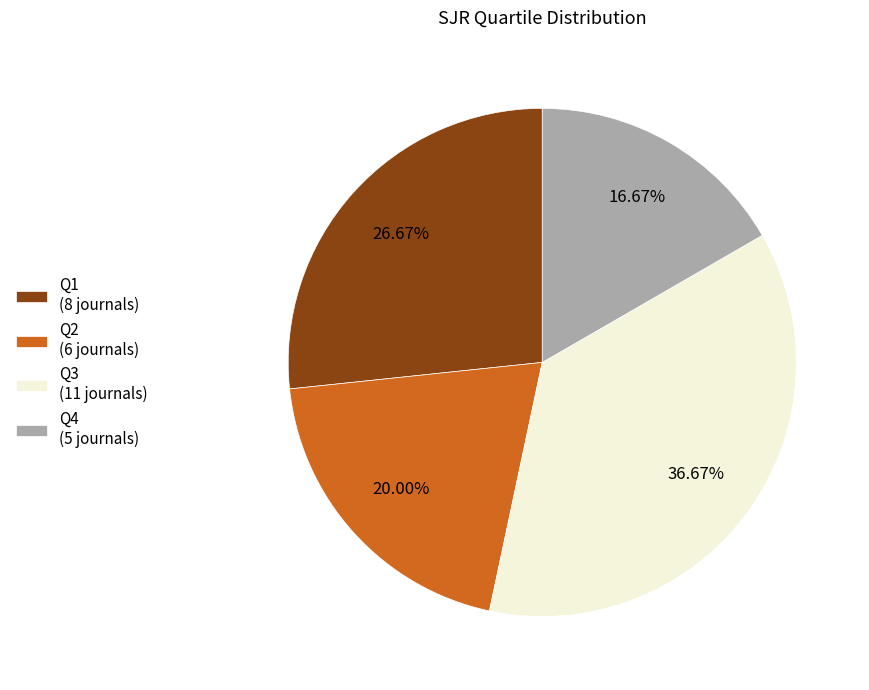

Which category has the biggest portion of the pie?

Q3